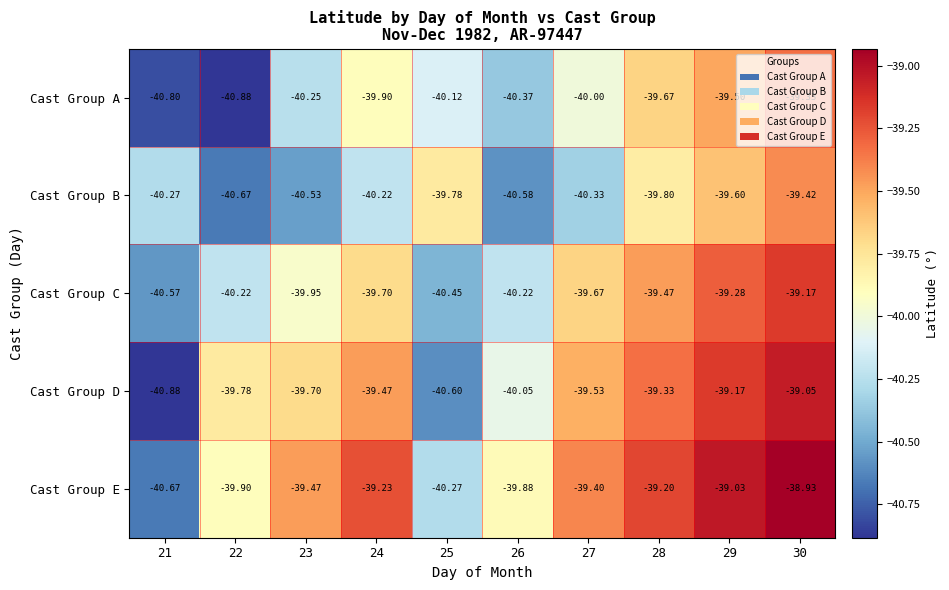

Which series has the largest range (max minus min)?

Cast Group D